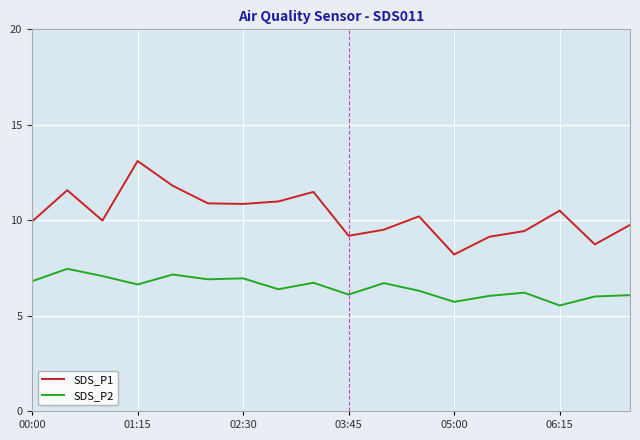

What is the maximum value for SDS_P2?

7.5